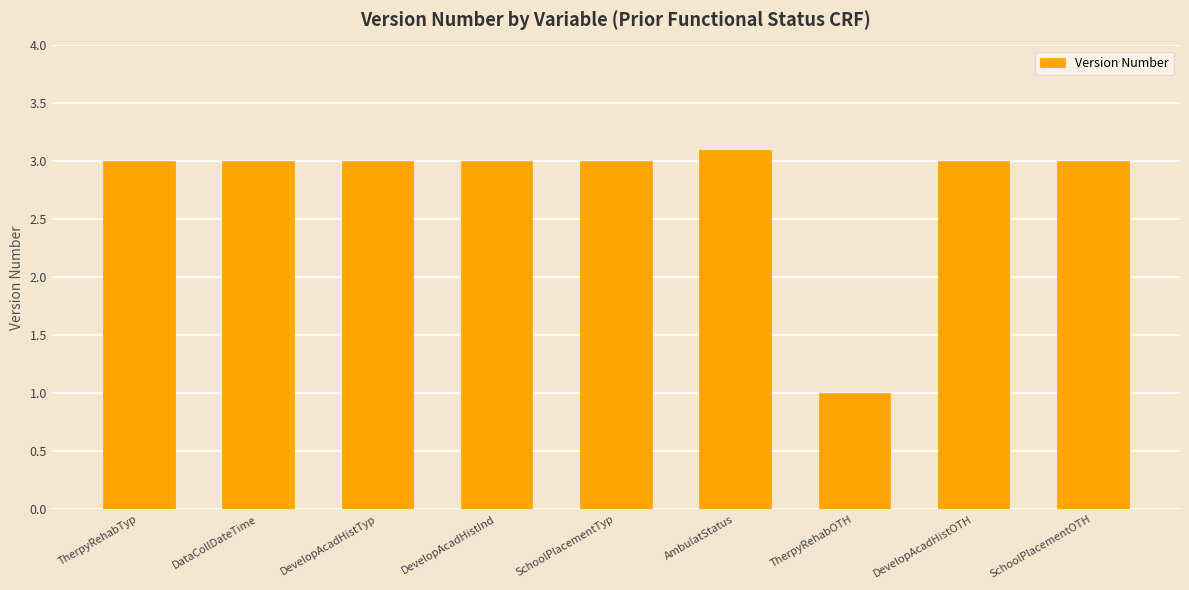

Reading right to left, transcribe all the data shown in this chart.

SchoolPlacementOTH=3.0	DevelopAcadHistOTH=3.0	TherpyRehabOTH=1.0	AmbulatStatus=3.1	SchoolPlacementTyp=3.0	DevelopAcadHistInd=3.0	DevelopAcadHistTyp=3.0	DataCollDateTime=3.0	TherpyRehabTyp=3.0